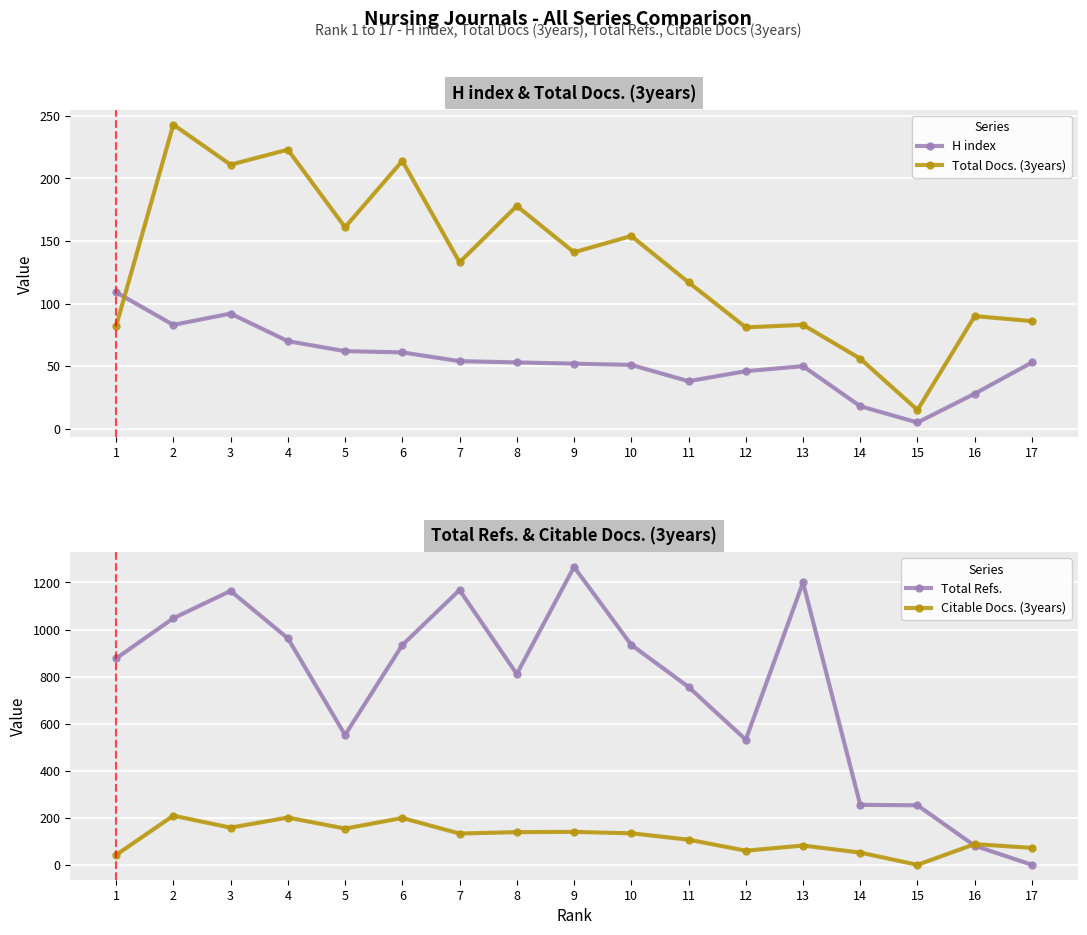

What is the sum of all Total Refs. values?

12795